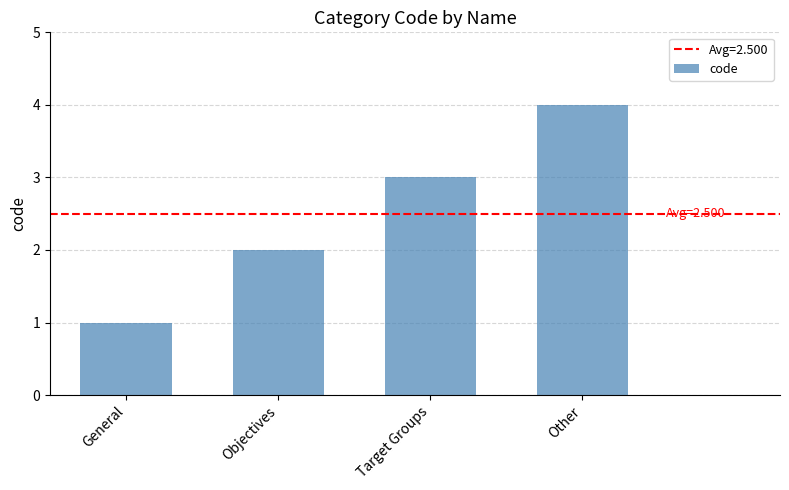

Reading left to right, transcribe all the data shown in this chart.

General=1	Objectives=2	Target Groups=3	Other=4